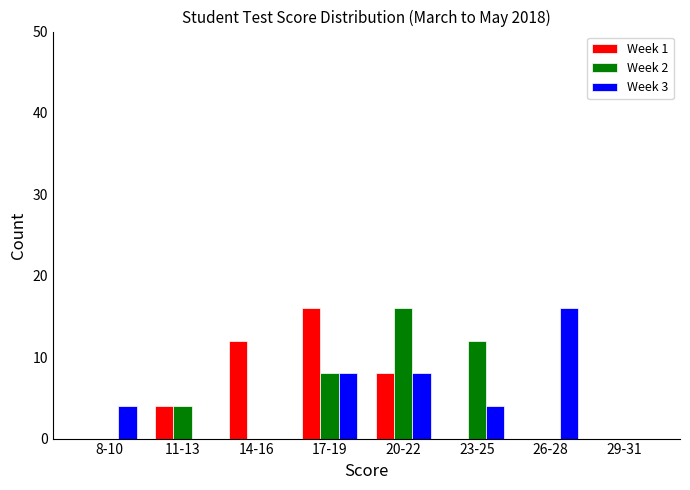

Reading left to right, transcribe all the data shown in this chart.

Week 1: 8-10=0	11-13=4	14-16=12	17-19=16	20-22=8	23-25=0	26-28=0	29-31=0
Week 2: 8-10=0	11-13=4	14-16=0	17-19=8	20-22=16	23-25=12	26-28=0	29-31=0
Week 3: 8-10=4	11-13=0	14-16=0	17-19=8	20-22=8	23-25=4	26-28=16	29-31=0